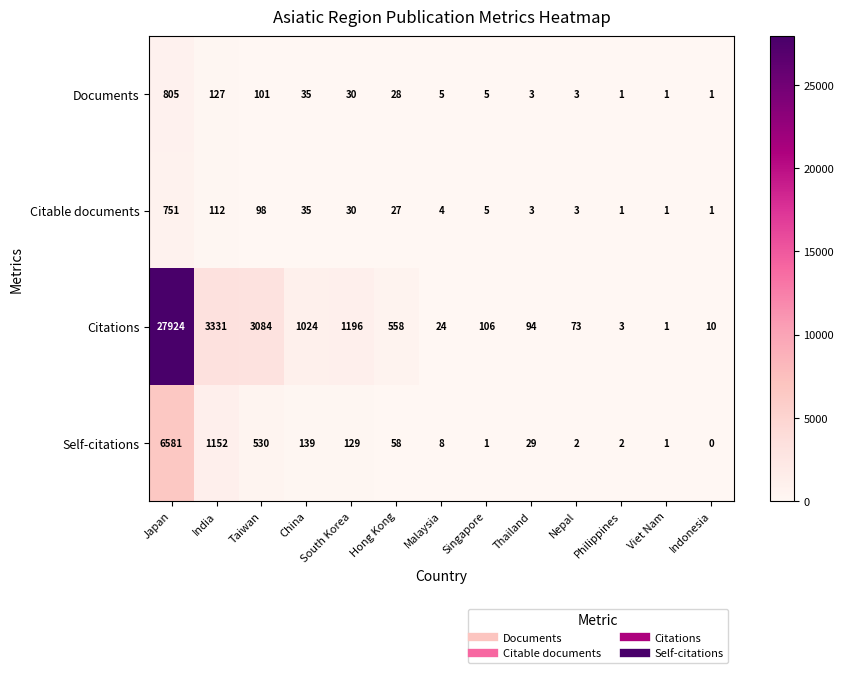

What is the difference between the maximum and second lowest values in the Citations series?

27921